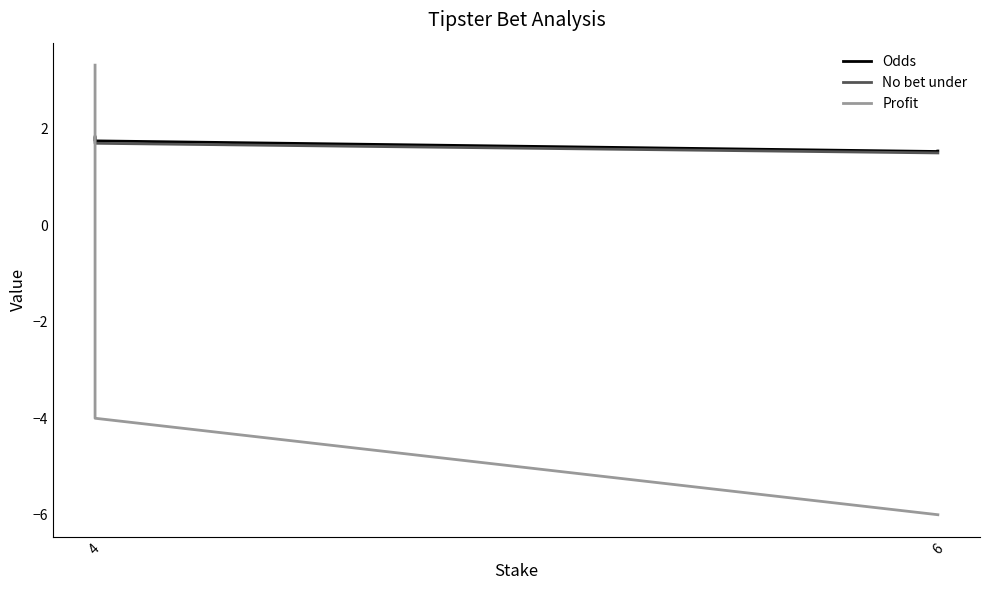

What is the average value of the No bet under series?

1.7